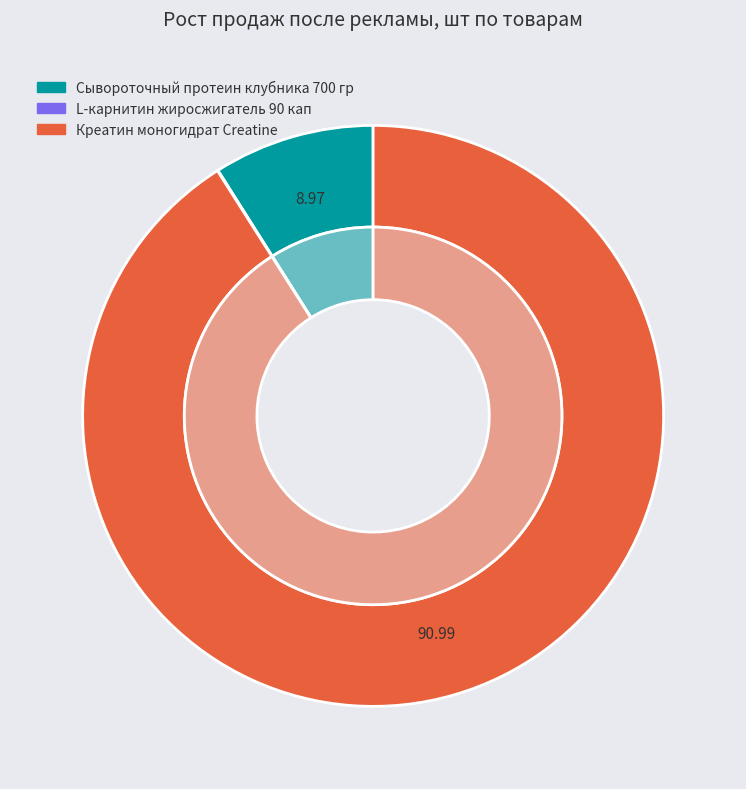

To the nearest percent, what percentage of the pie is Креатин моногидрат в капсулах Creatine?

91%